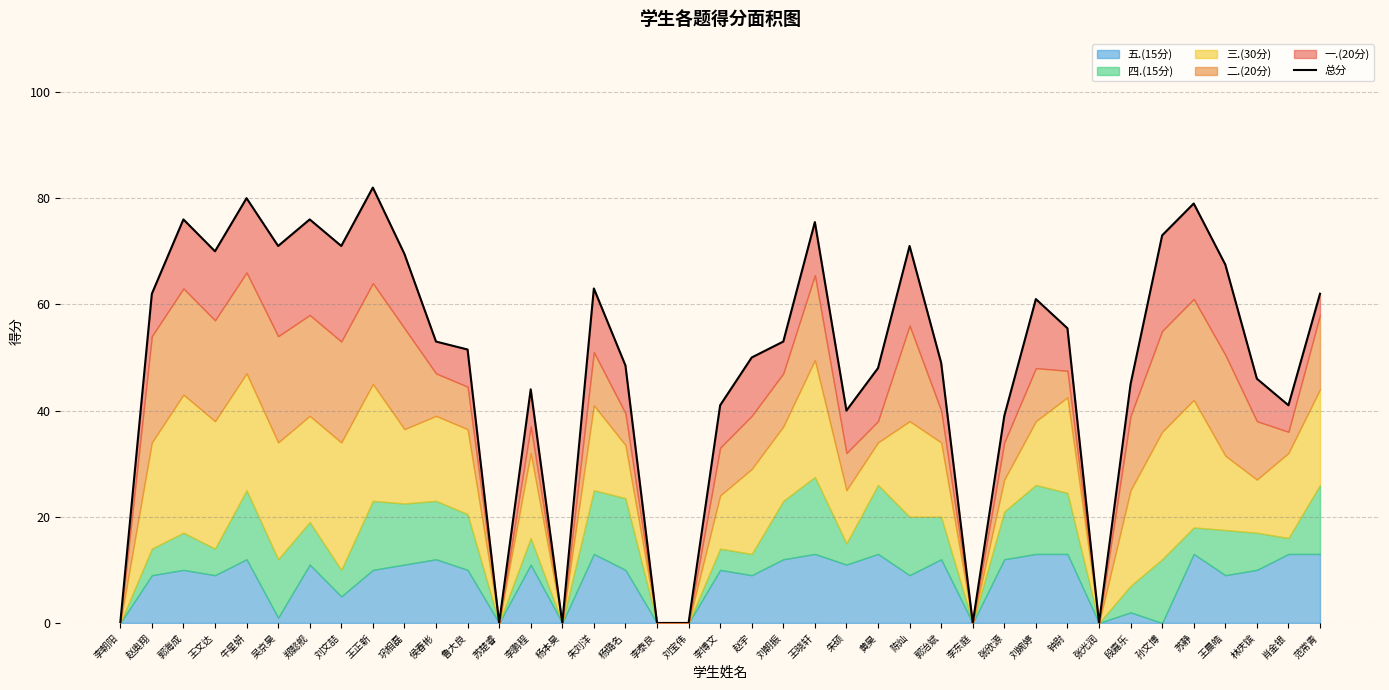

What is the label of the 31st point from the left?

钟尉